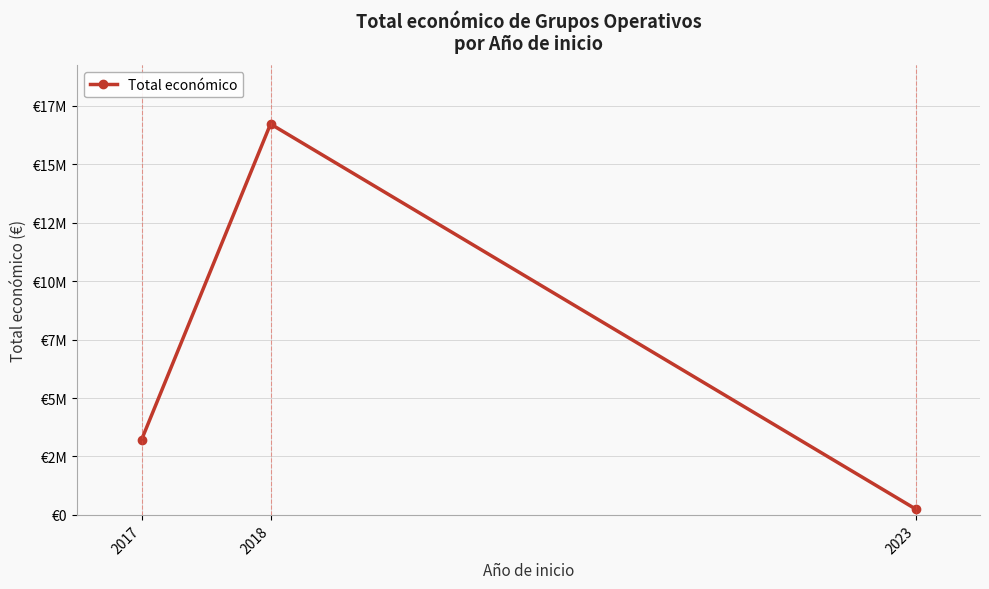

The value at 2023 is 254993. True or false?

True